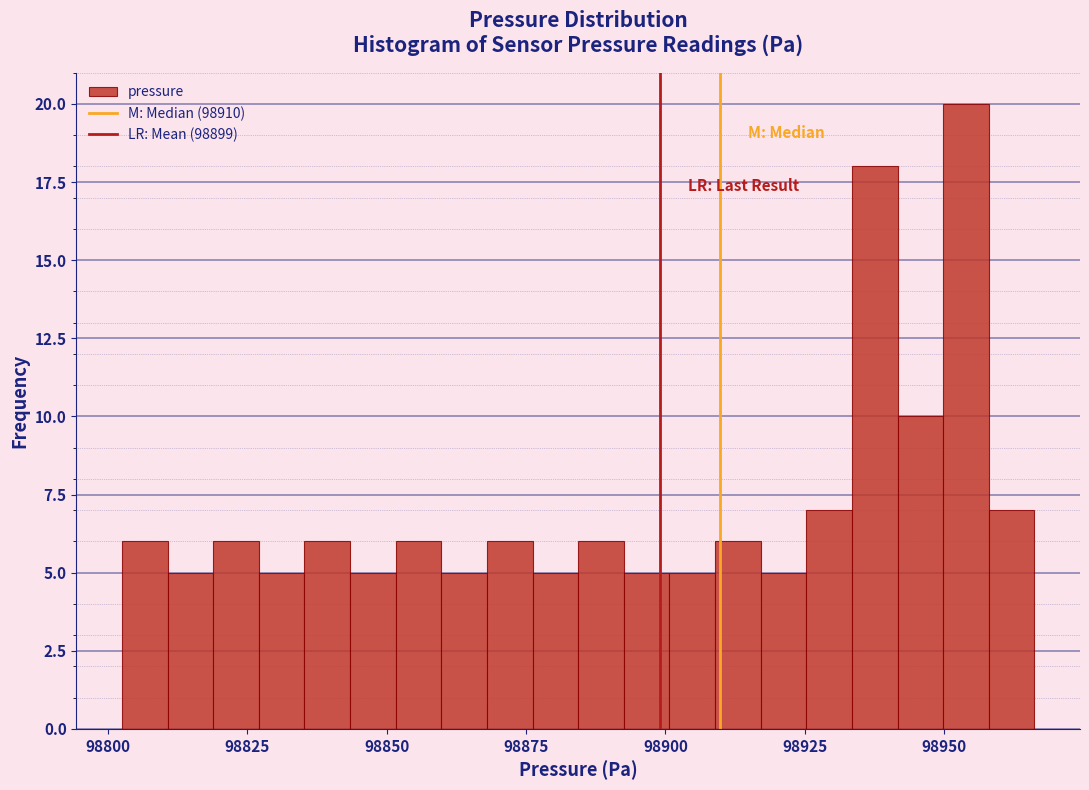

Around what value on the x-axis is the tallest bar? Give the approximate position of its centre, as read against the axis.

98955